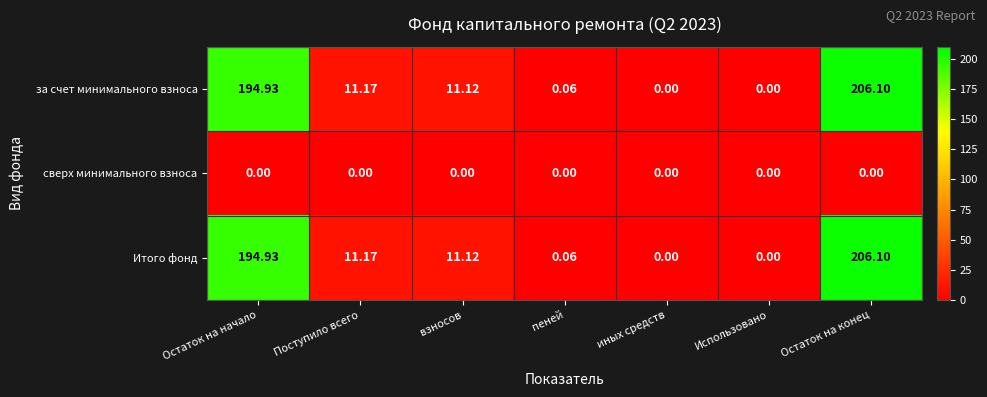

What is the total value across all series at Поступило всего?

22.3